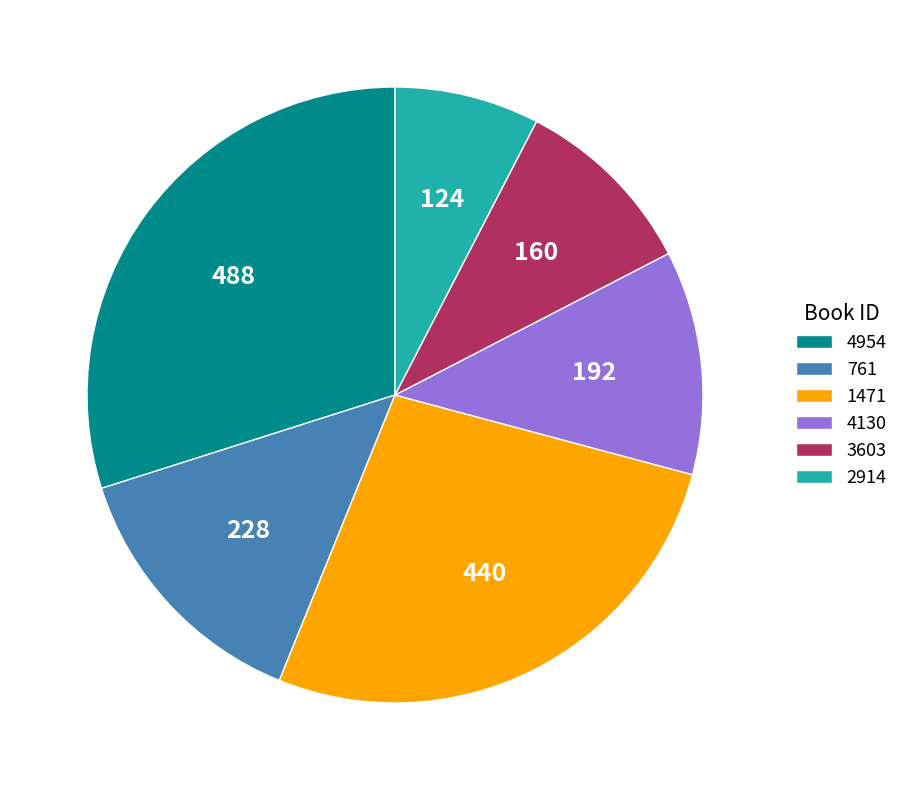

Do 4954 and 3603 together represent more than half of the pie?

No